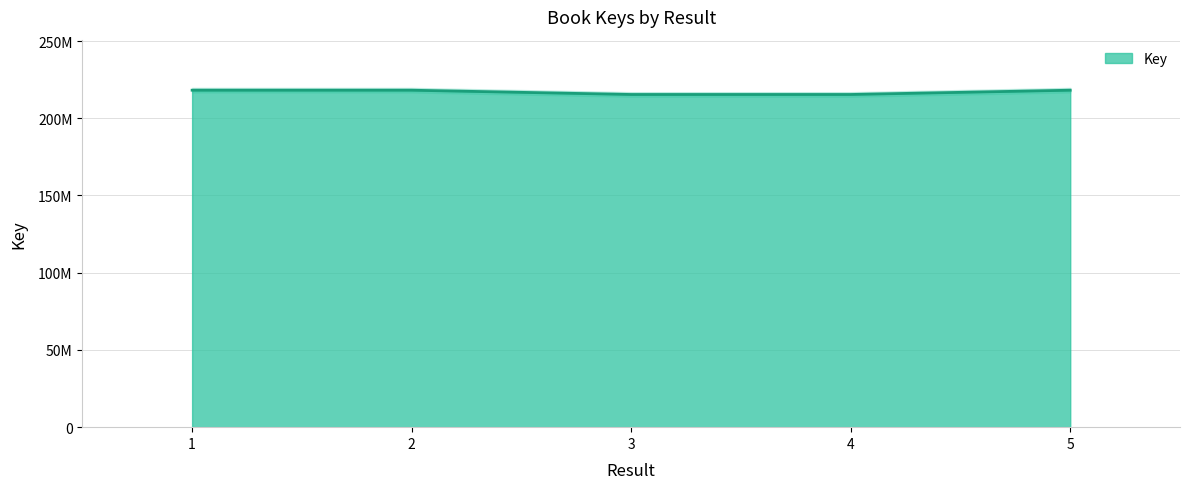

Where is the first local minimum?

4